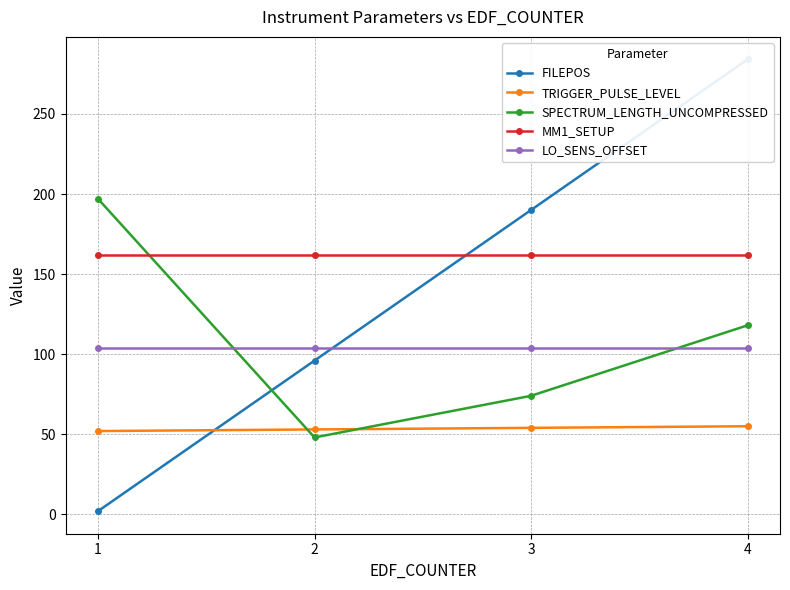

Does the chart display data point markers on the line(s)?

Yes